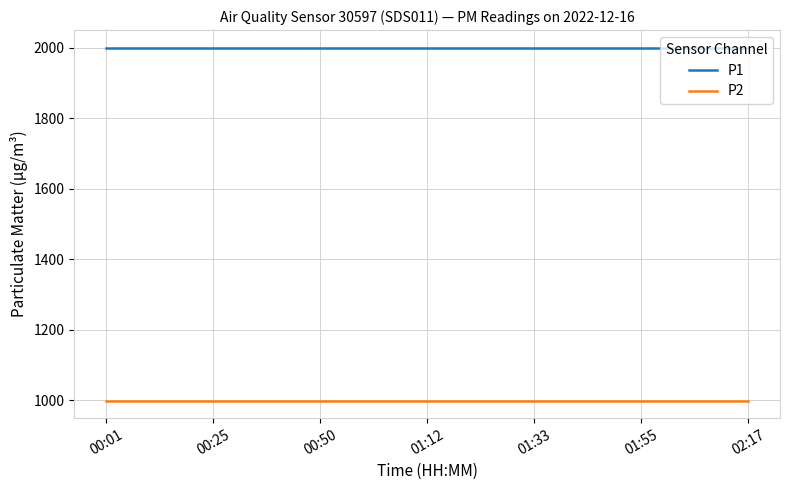

Which series has the largest total across all categories?

P1